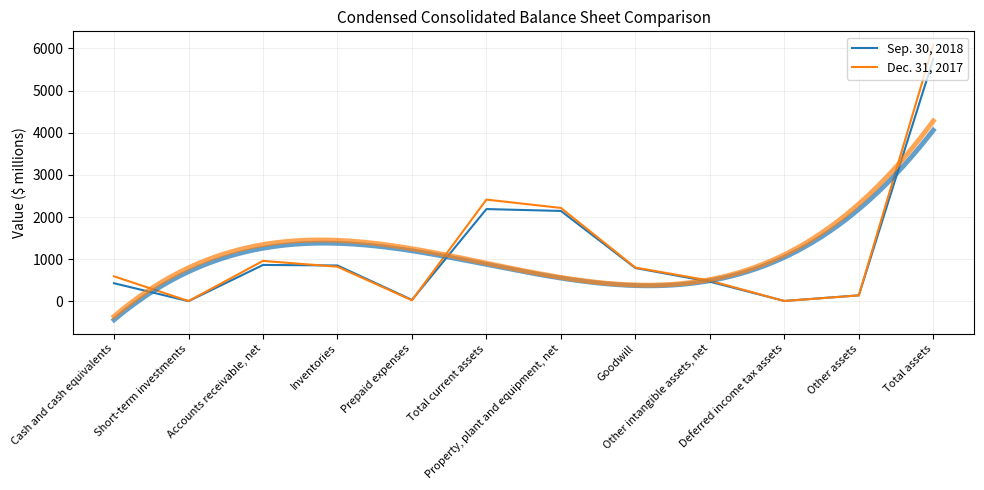

Reading right to left, what are all the values shown in this chart?

Sep. 30, 2018: 5751	144	11	468	792	2146	2190	36	852	865	6	431
Dec. 31, 2017: 6080	143	9	493	803	2217	2415	27	823	961	9	595